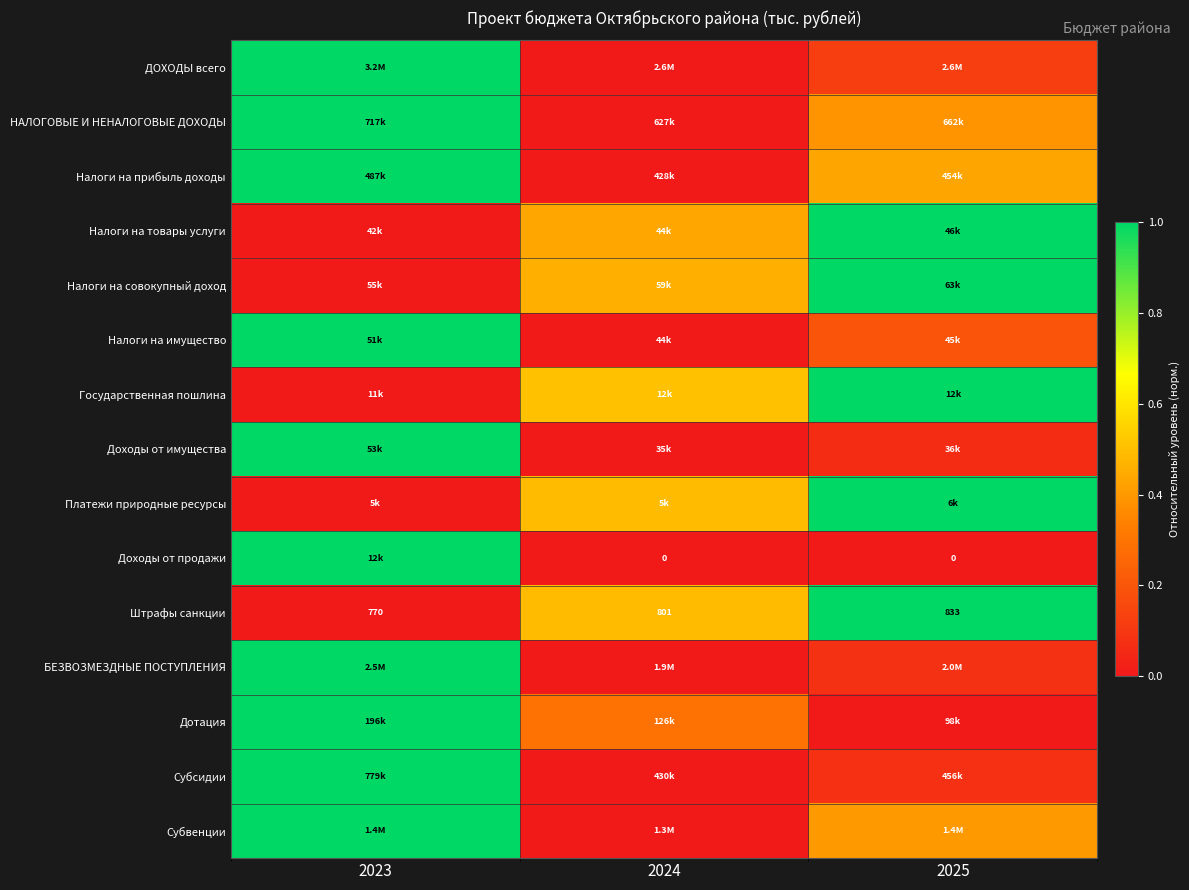

At how many categories does at least one series exceed 0?

3